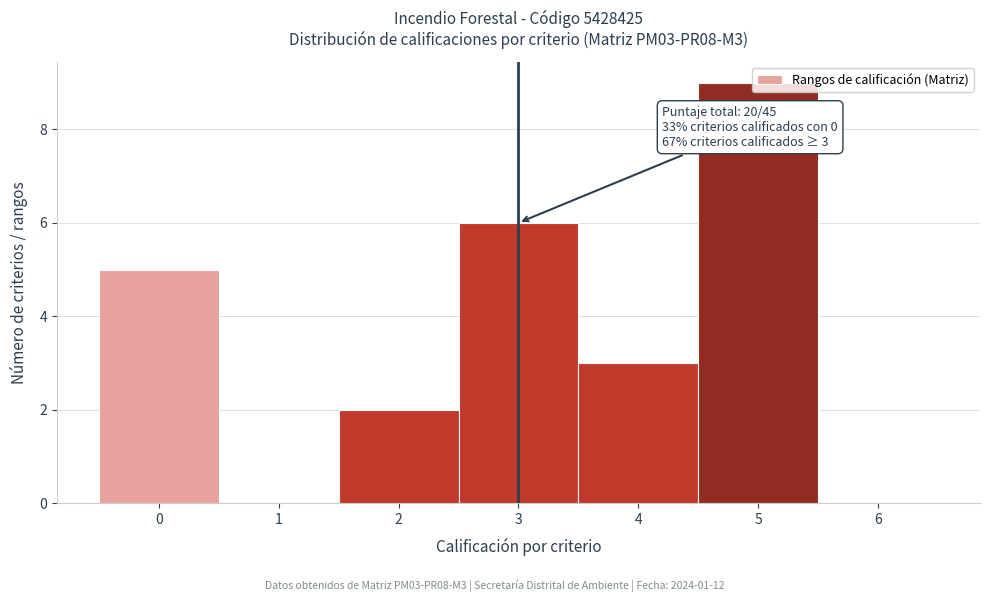

Which range on the x-axis has the tallest bar?

4.5 to 5.5